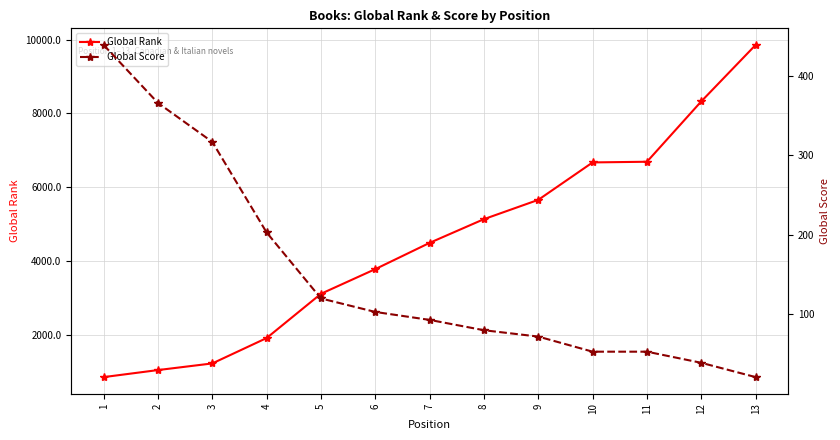

What is the highest value of the Global Score series?

439